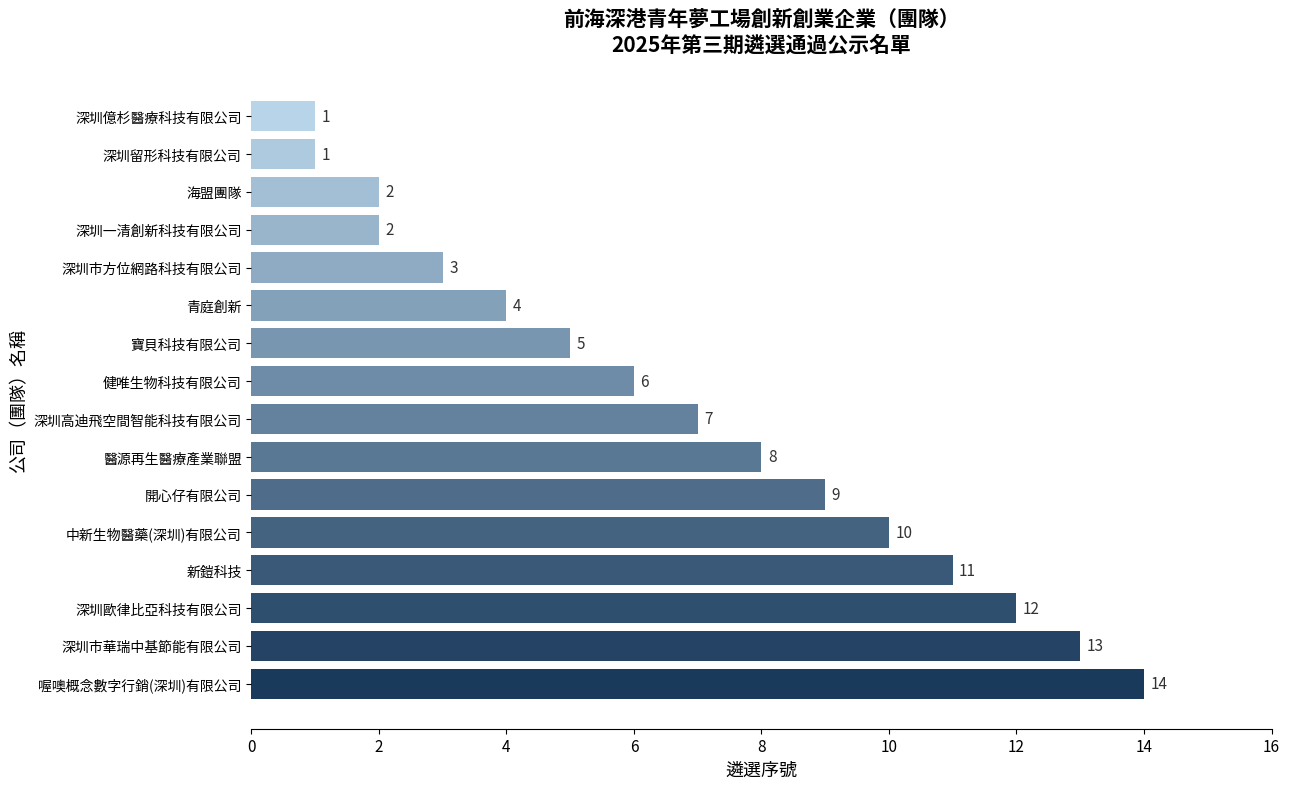

Where is the data nearest to the value 7?

深圳高迪飛空間智能科技有限公司